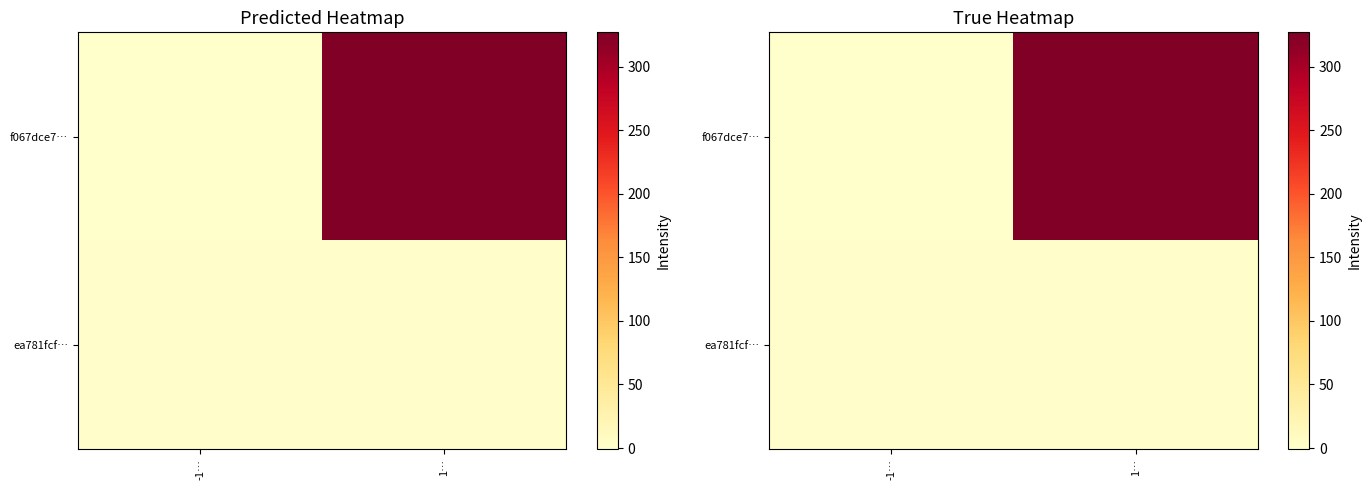

List the labels in order of f067dce7… value, largest first.

1…, -1…